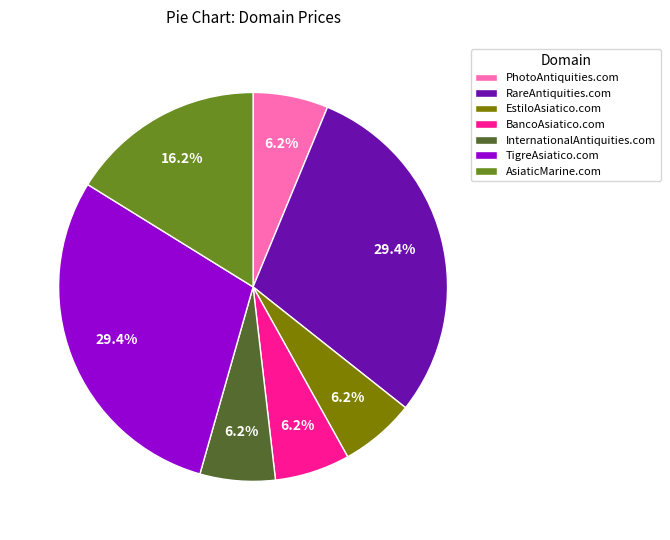

How many slices are in this pie chart?

7